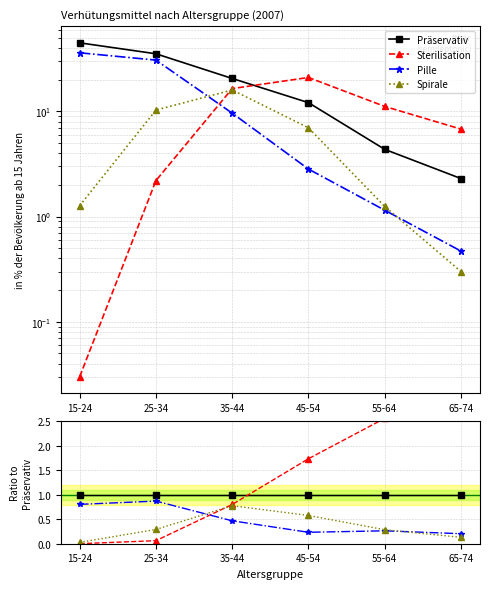

Which category has the highest value in the Präservativ series?

15-24